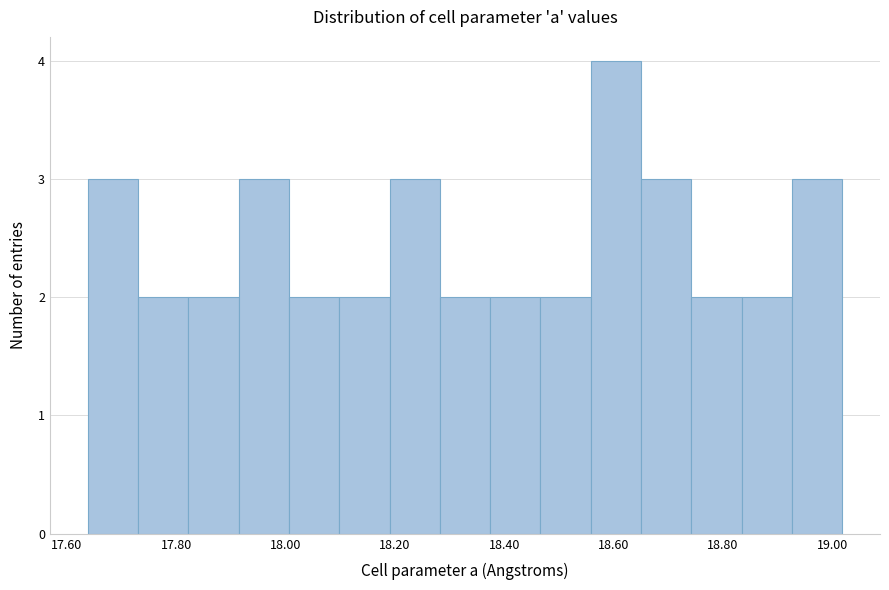

What is the height of the bar covering 18.098 to 18.190 on the x-axis? Neither the bar edges nor the heights are printed on the chart, so give them approximately, as read against the axes.

2